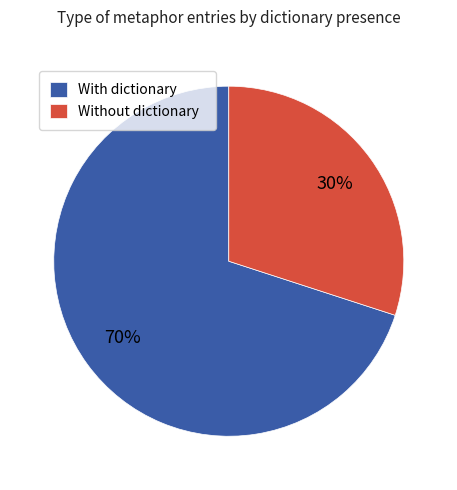

To the nearest percent, what percentage of the pie is Without dictionary?

30%